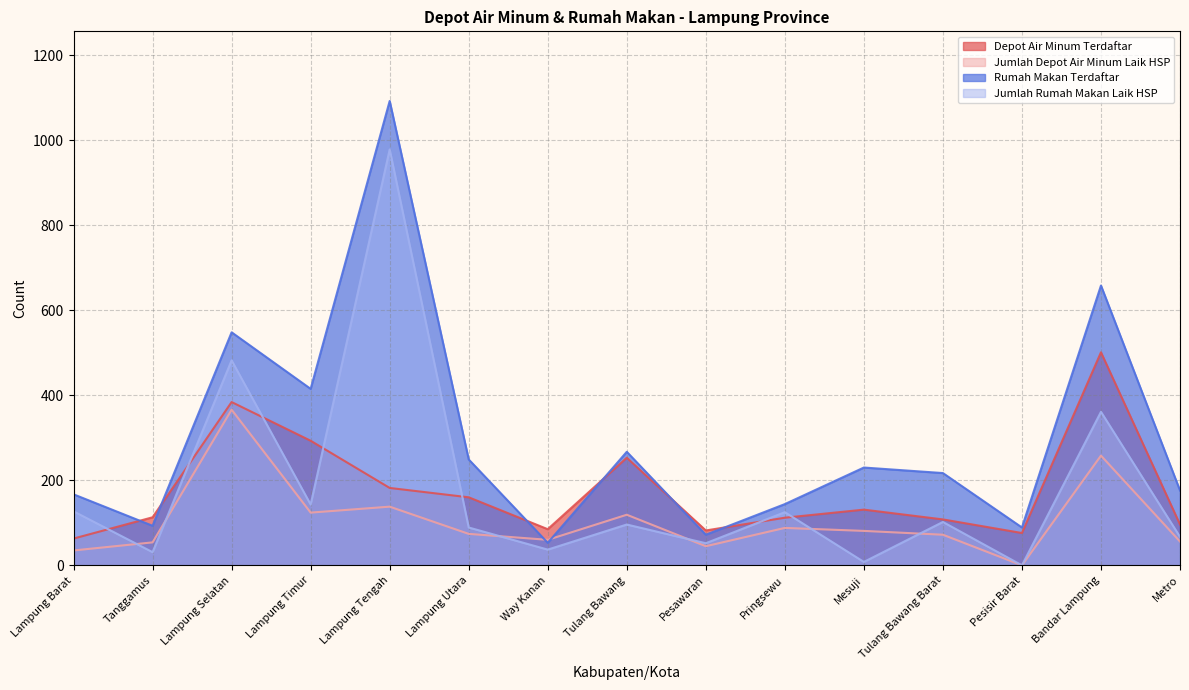

What are all the series names shown in the legend?

Depot Air Minum Terdaftar, Jumlah Depot Air Minum Laik HSP, Rumah Makan Terdaftar, Jumlah Rumah Makan Laik HSP